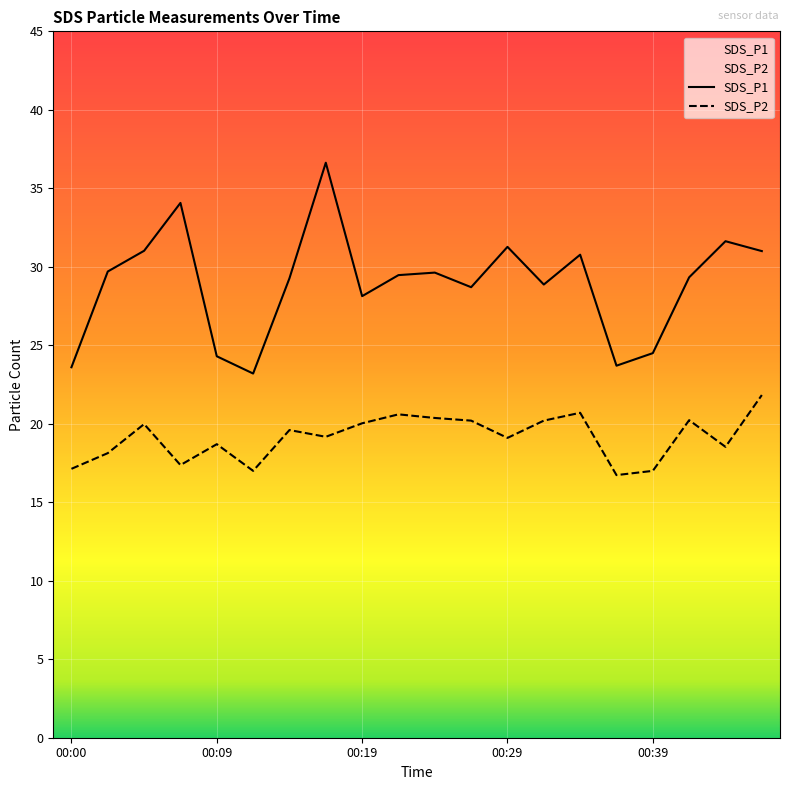

How many values in the SDS_P1 series are below 29?

8